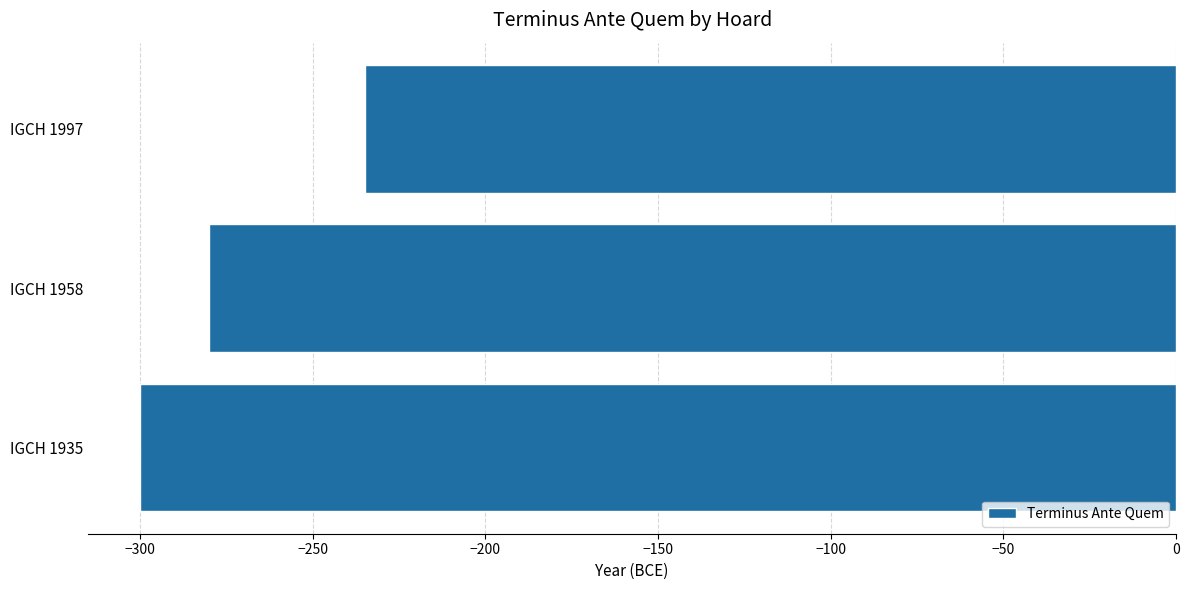

Reading top to bottom, what are all the values shown in this chart?

IGCH 1997=-235	IGCH 1958=-280	IGCH 1935=-300